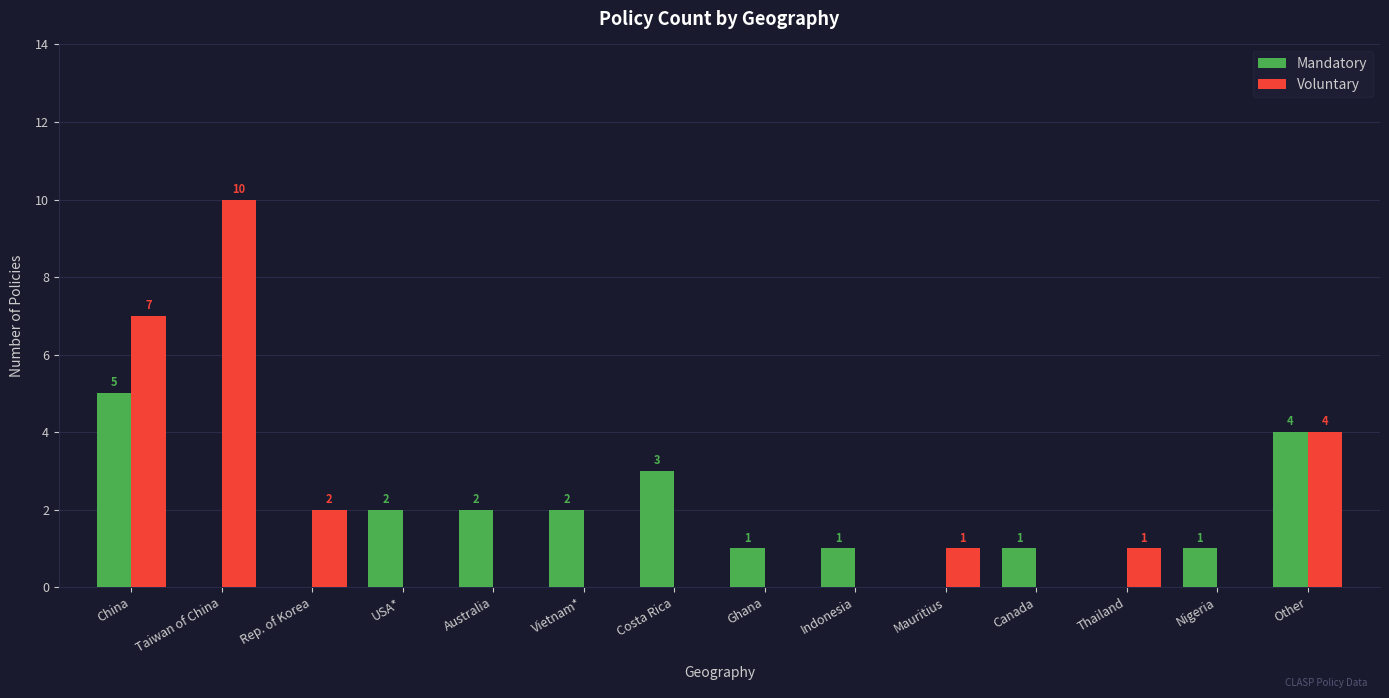

The value of Voluntary at Costa Rica is 4. True or false?

False